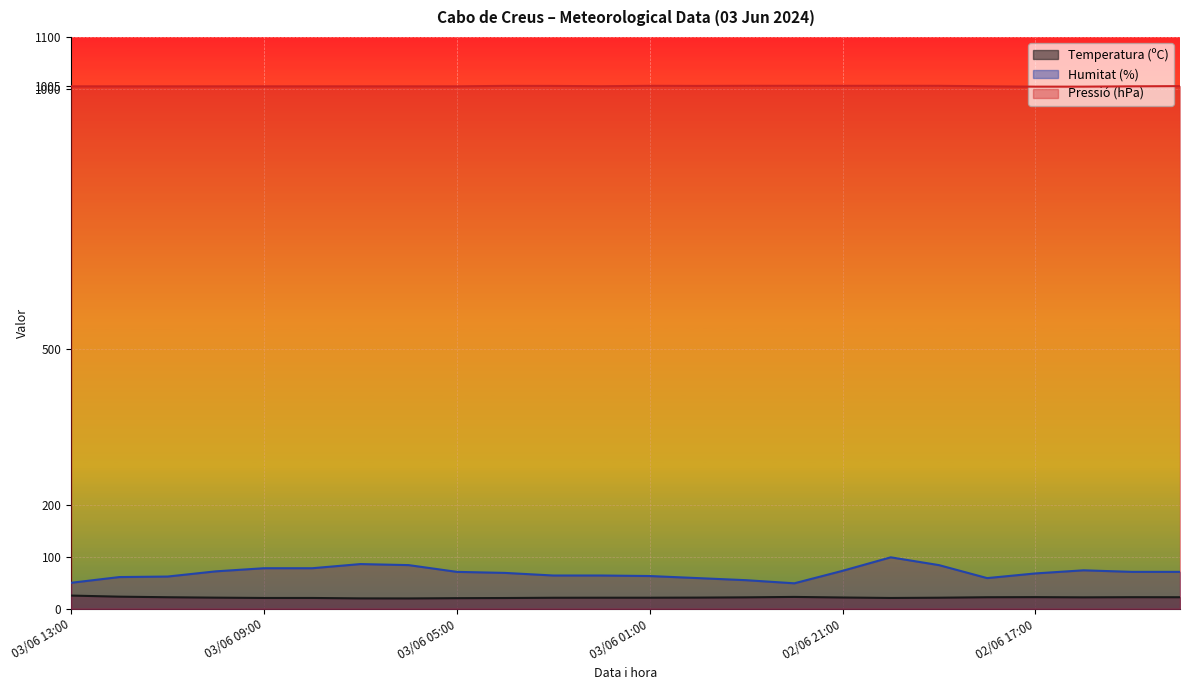

Which series changed the most between 02/06 23:00 and 02/06 22:00?

Humitat (%)